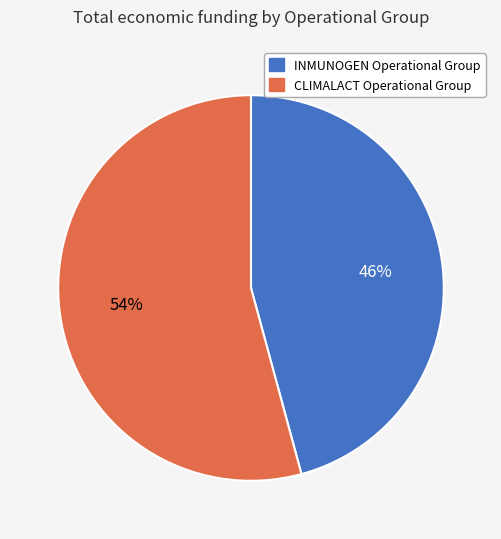

Is there a majority slice in this chart?

Yes